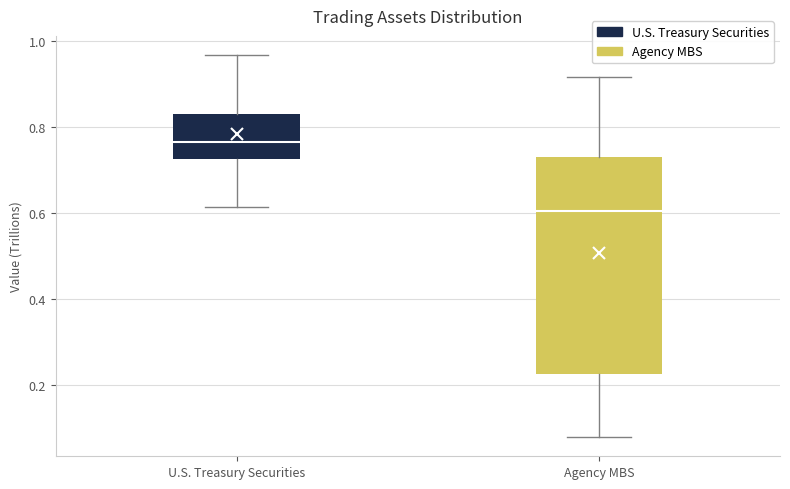

Reading left to right, transcribe this box plot: for each box, give where its median line is, the range the box spans, and where its two whiskers end, as read against the y-axis. The values are not printed on the chart, so give them approximately, as read against the axis.

U.S. Treasury Securities: median 0.76, box 0.72 to 0.82, whiskers 0.62 to 0.96
Agency MBS: median 0.60, box 0.22 to 0.74, whiskers 0.08 to 0.92